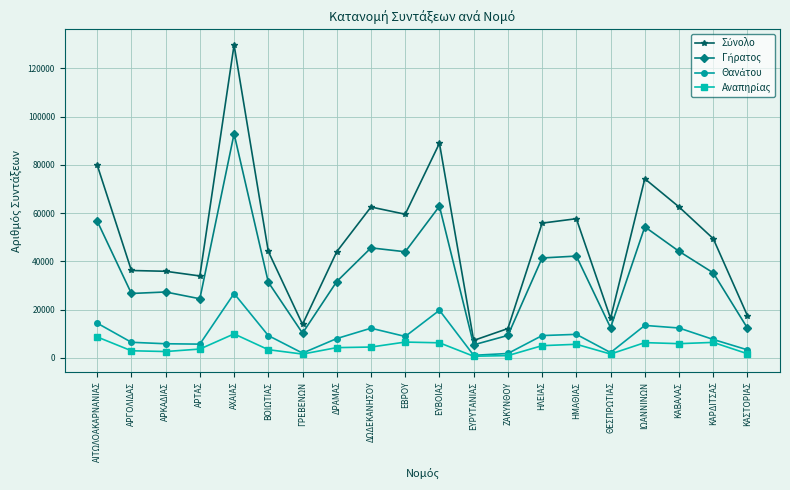

What is the spread (max minus min) of values at ΑΡΓΟΛΙΔΑΣ?

33269